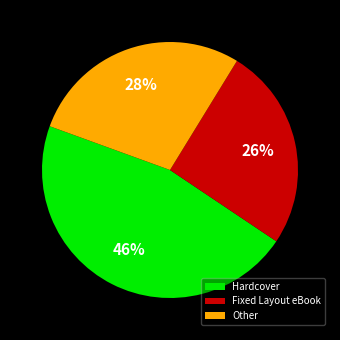

To the nearest percent, what is the average slice percentage?

33%